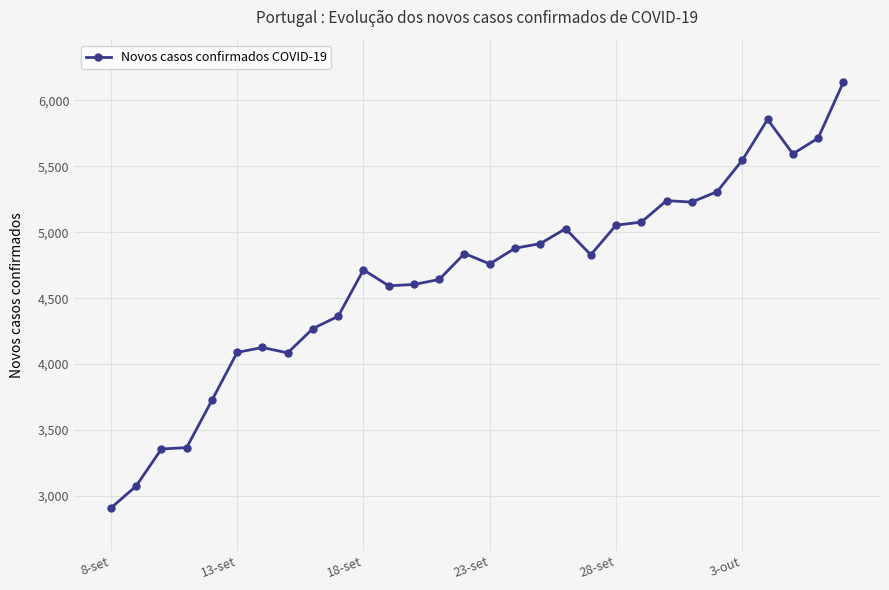

How many distinct data groups are displayed?

1